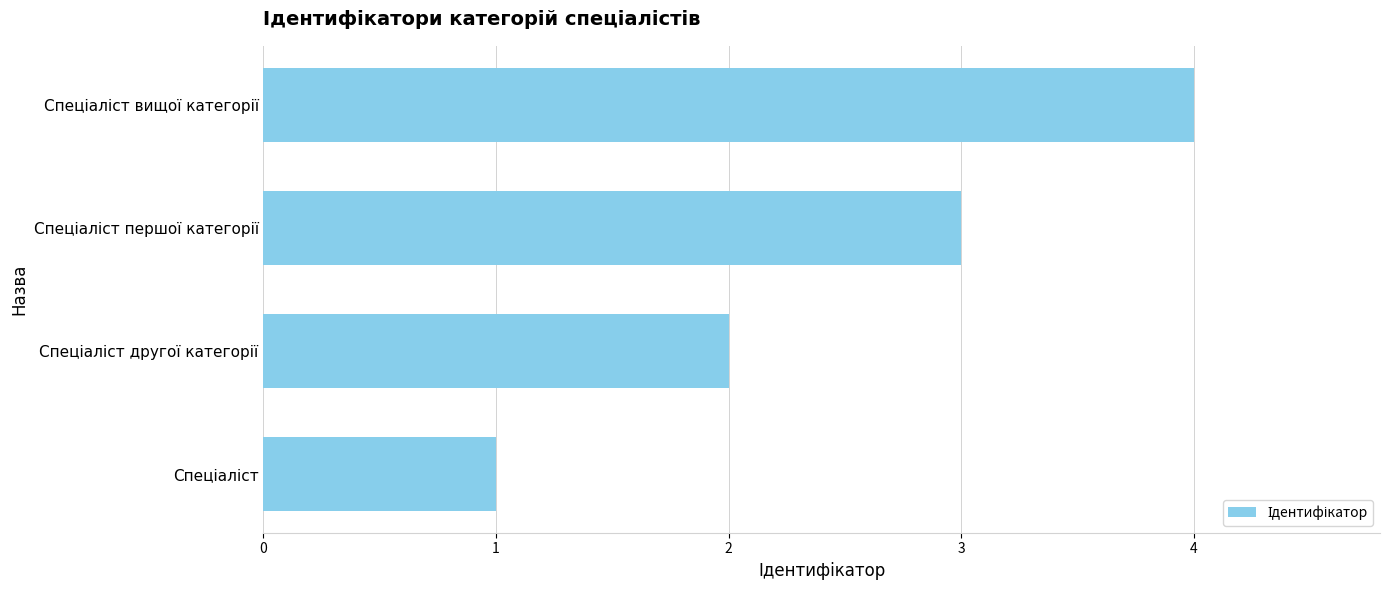

Does the chart contain stacked bars?

No